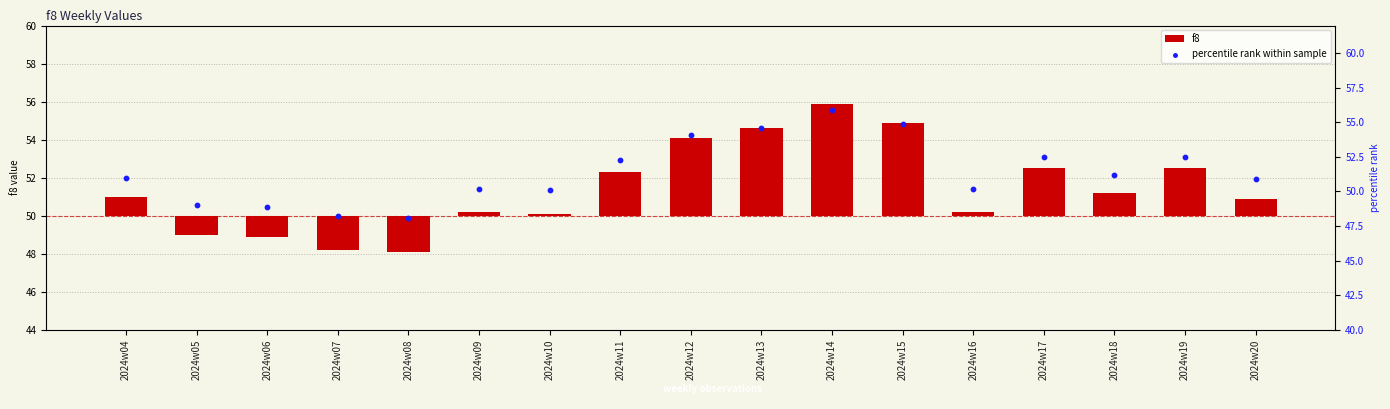

At how many categories does at least one series exceed 22?

17